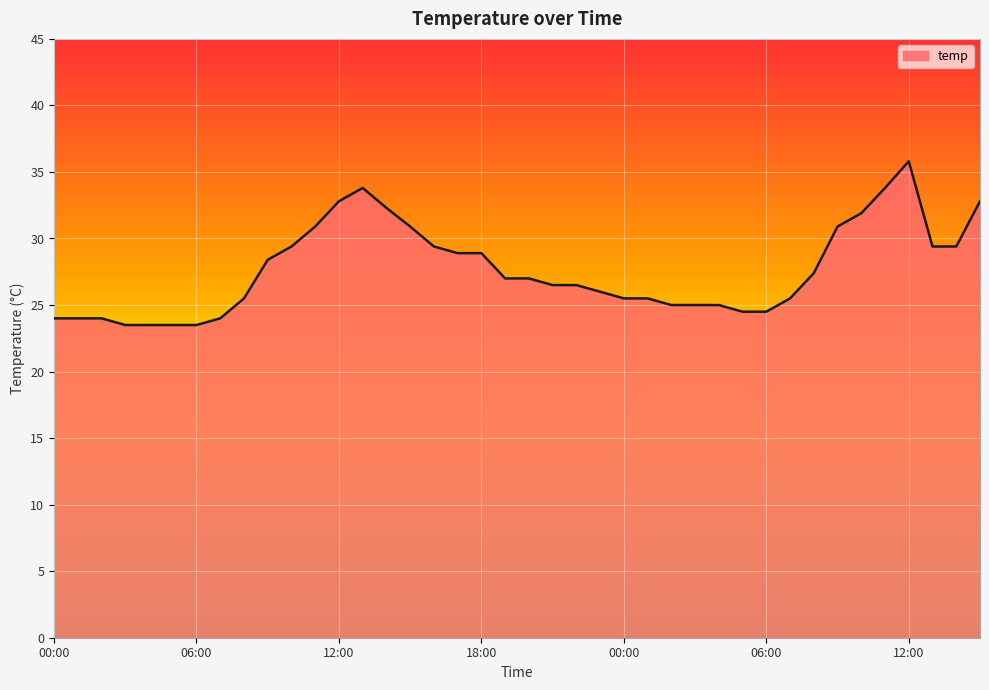

What is the greatest value displayed?

35.8